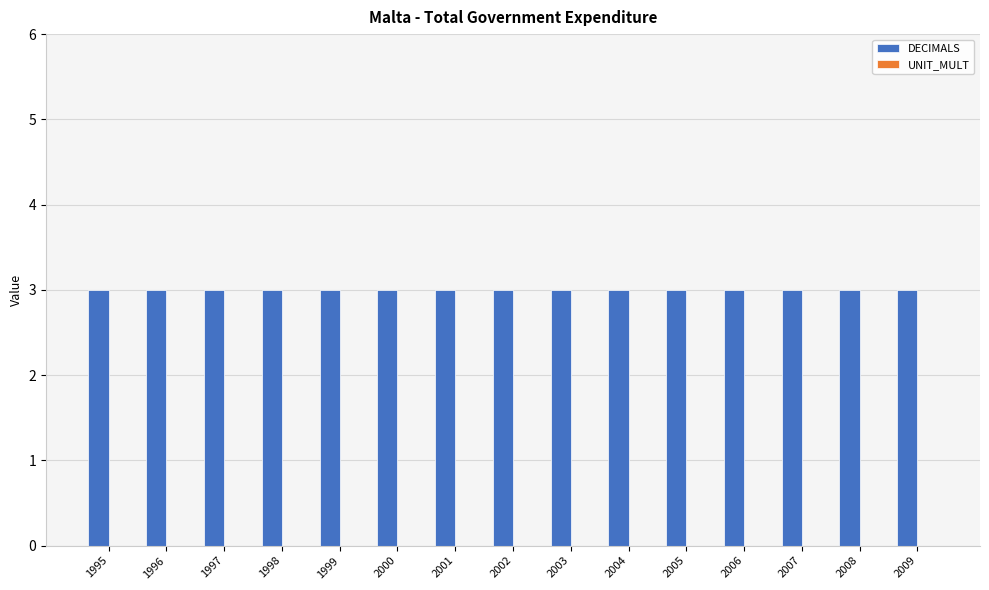

What is the total value across all series at 2007?

3